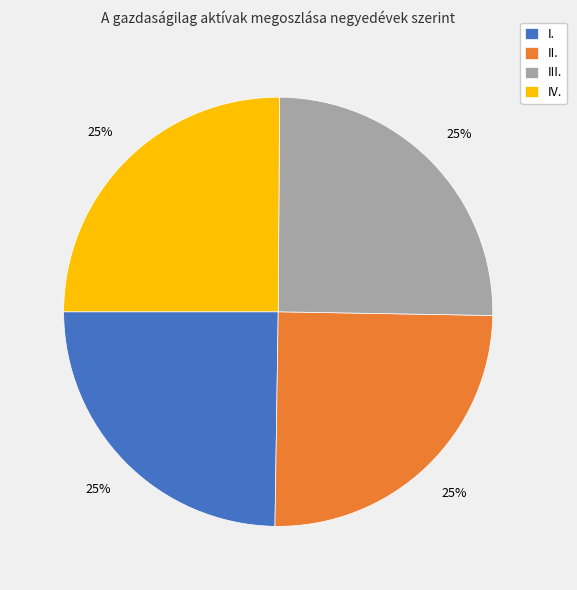

To the nearest percent, what portion does I. represent?

25%